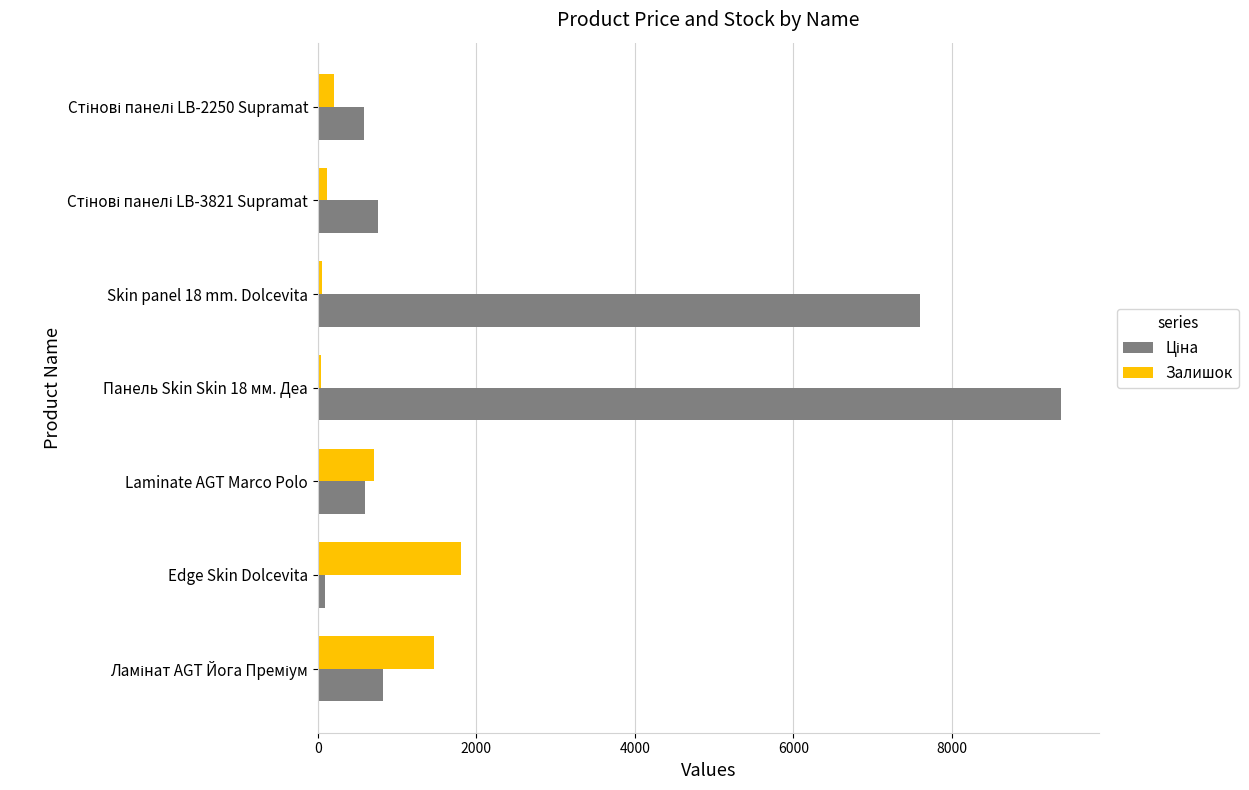

What is the maximum value shown in the chart?

9384.0